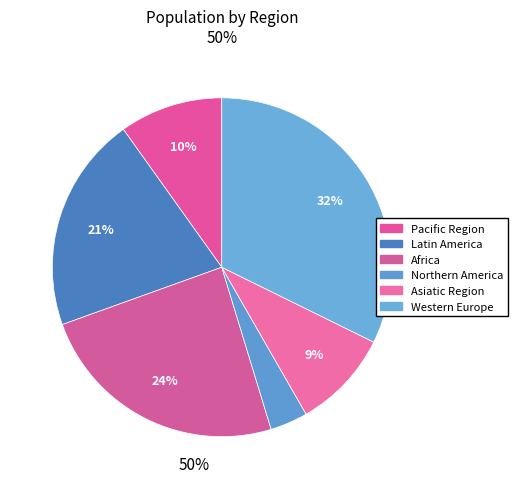

What percentage is the Africa slice, to the nearest percent?

24%